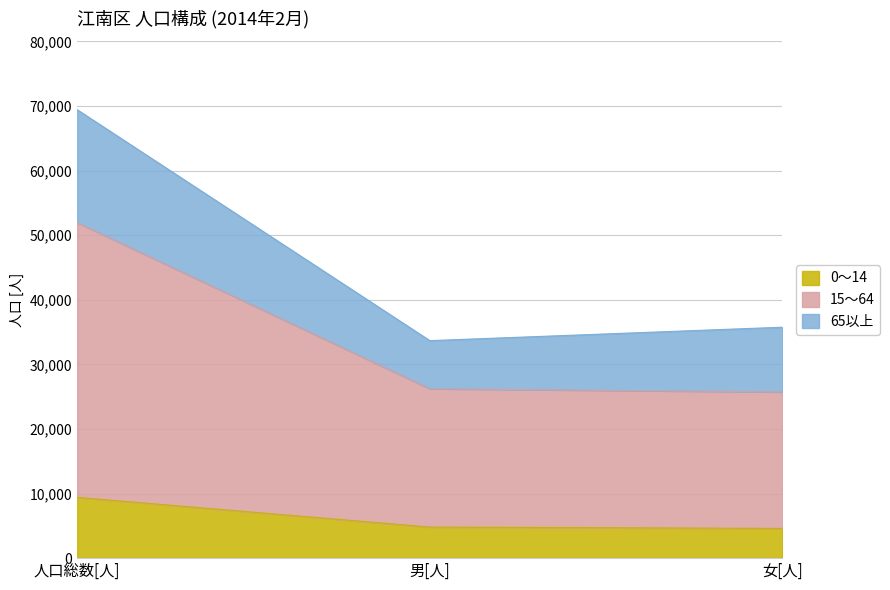

What is the spread (max minus min) of values at 男[人]?

28866